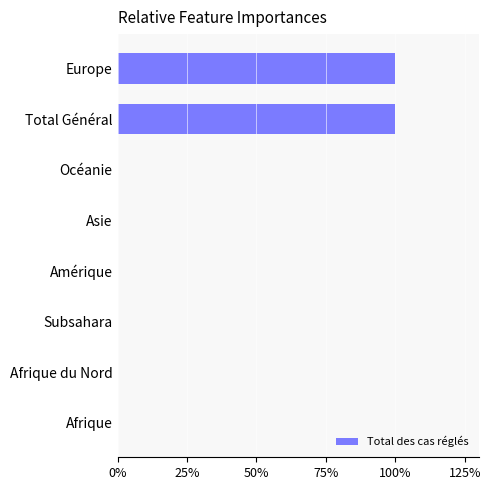

Are the bars horizontal?

Yes